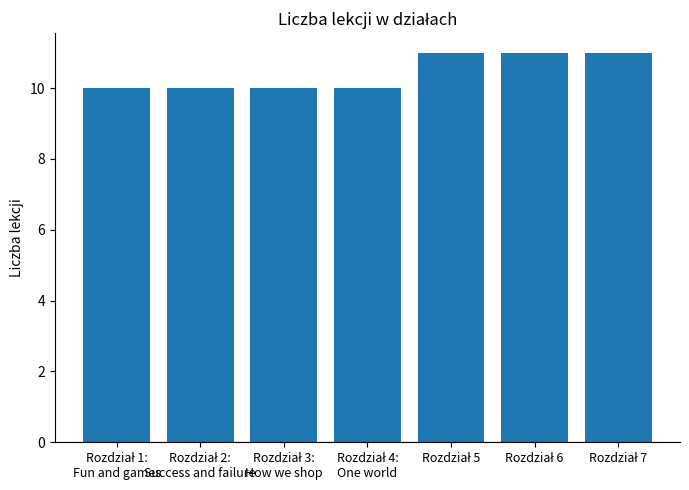

What is the value of the 3rd bar from the left?

10